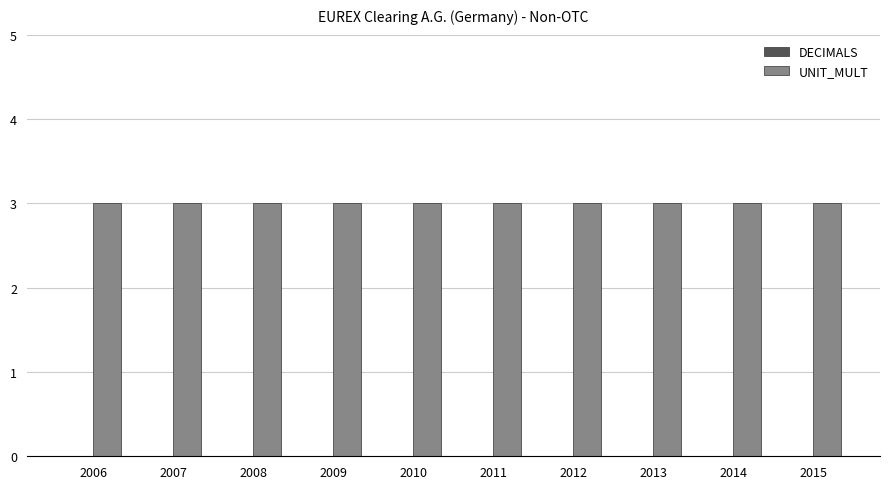

How many categories are shown in the chart?

10